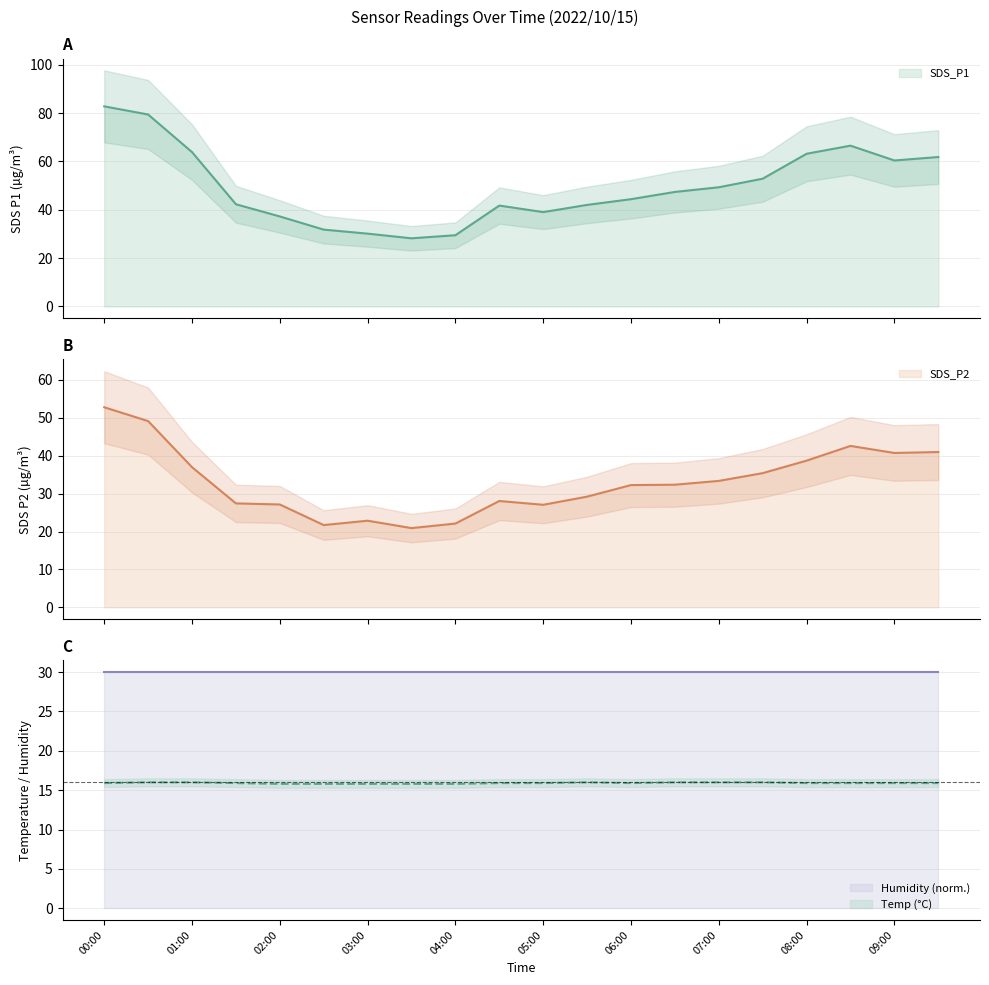

Reading left to right, list all the values displayed in this chart.

SDS_P1: 82.8	79.5	63.9	42.3	37.2	31.8	30.1	28.2	29.5	41.8	39.0	42.0	44.4	47.4	49.3	52.9	63.2	66.5	60.4	61.9
SDS_P2: 52.8	49.1	37.0	27.4	27.1	21.7	22.9	20.9	22.1	28.1	27.1	29.2	32.2	32.4	33.4	35.4	38.7	42.6	40.7	41.0
Temp: 15.9	16.0	16.0	15.9	15.8	15.8	15.8	15.8	15.8	15.9	15.9	16.0	15.9	16.0	16.0	16.0	15.9	15.9	15.9	15.9